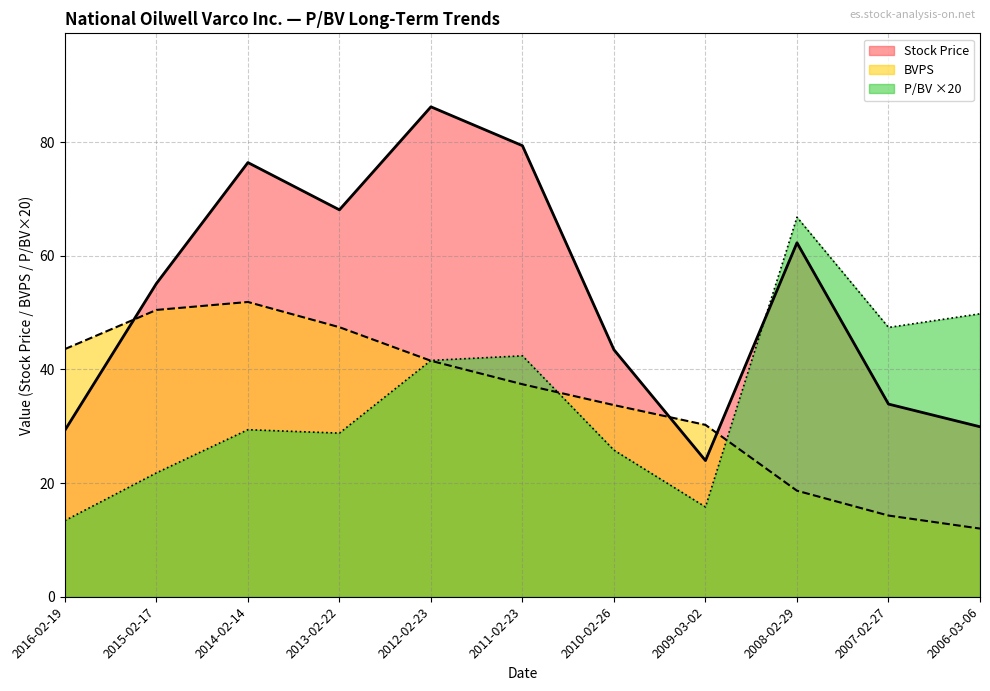

Rank the categories by P/BV value from lowest to highest.

2016-02-19, 2009-03-02, 2015-02-17, 2010-02-26, 2013-02-22, 2014-02-14, 2012-02-23, 2011-02-23, 2007-02-27, 2006-03-06, 2008-02-29